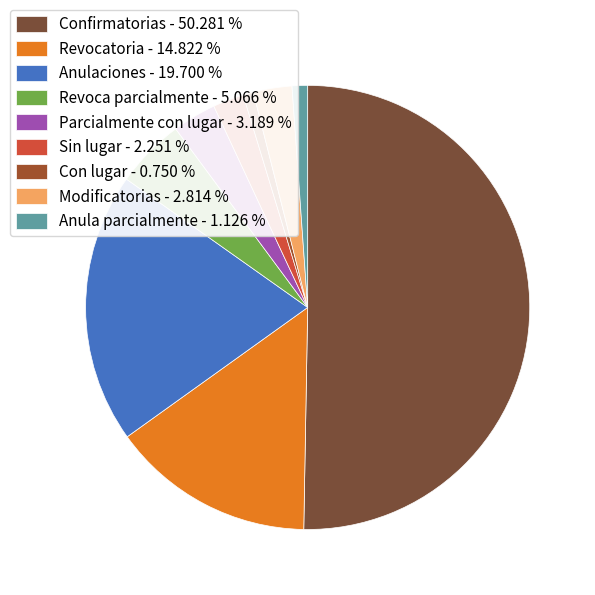

The Revocatoria slice represents 15% of the pie. True or false?

True